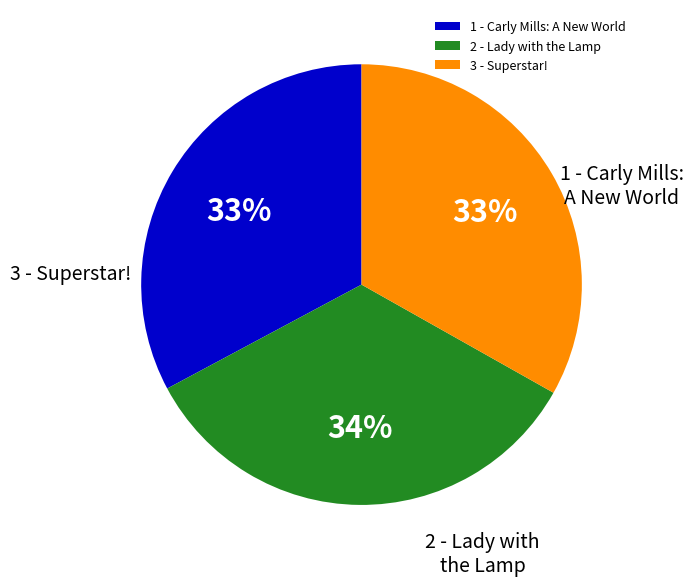

Count the number of slices in the pie.

3